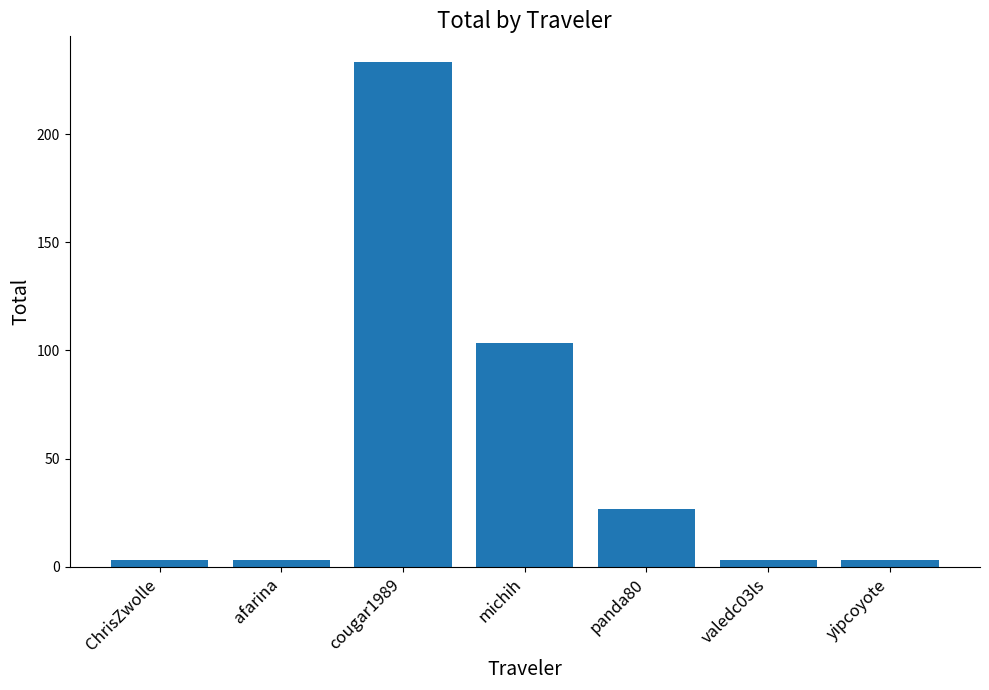

What position from the left is panda80?

5